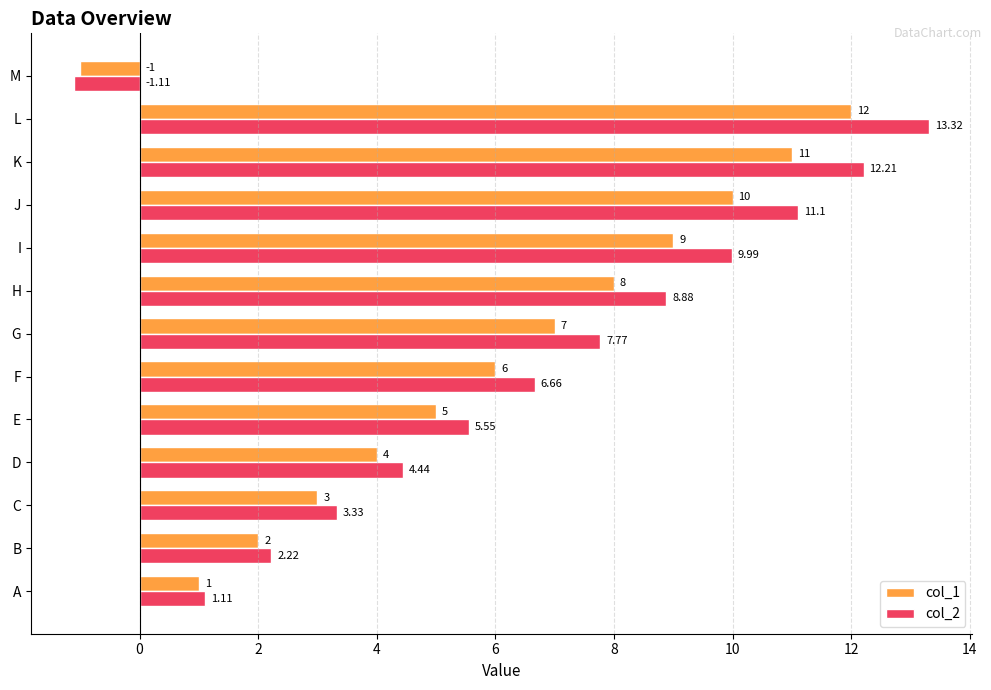

How many distinct data groups are displayed?

2